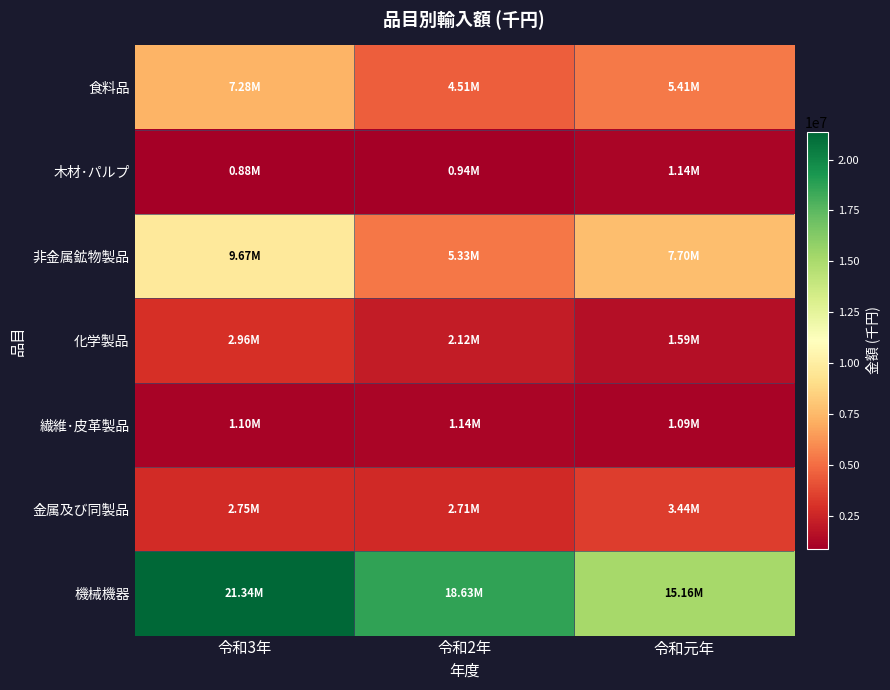

Between 令和3年 and 令和元年, which series saw the biggest shift?

機械機器